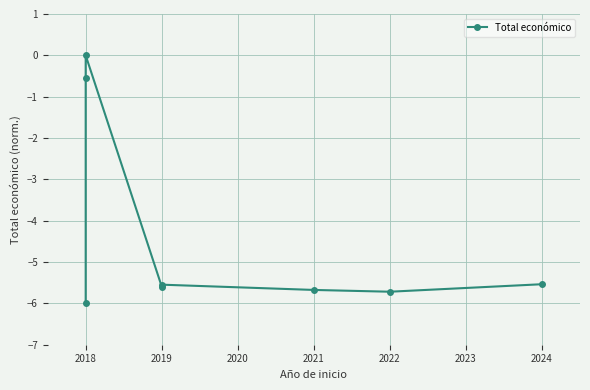

What is the difference between the second highest and second lowest values?

5.2